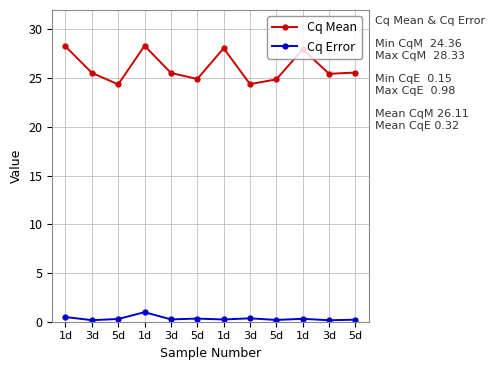

Which category has the lowest value across all series?

3d